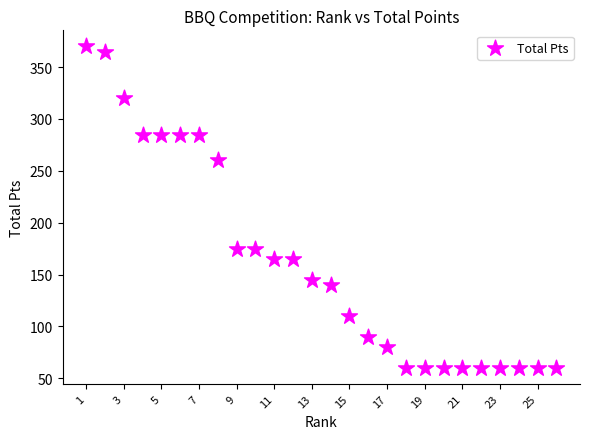

What is the range of X values (max minus min)?

25